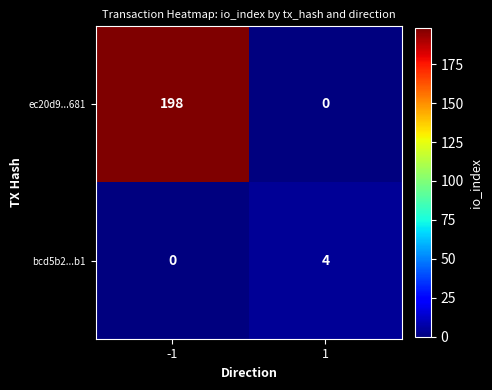

Reading left to right, list all the values displayed in this chart.

ec20d9...681: -1=198	1=0
bcd5b2...b1: -1=0	1=4